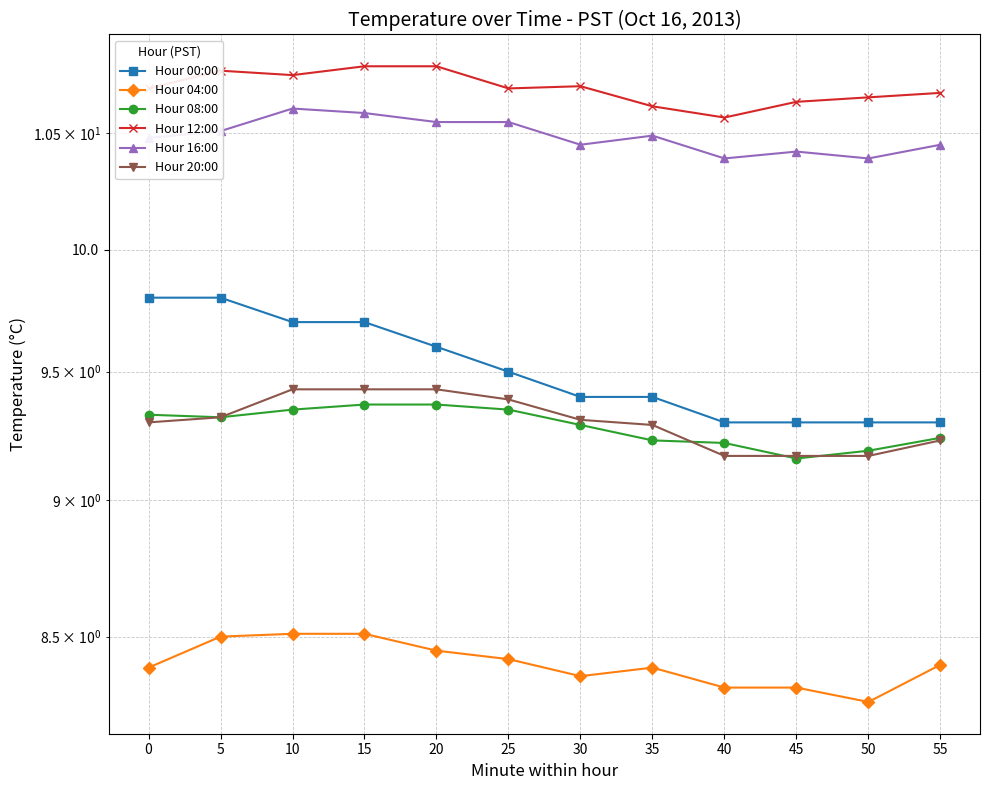

At how many categories does at least one series exceed 8?

12